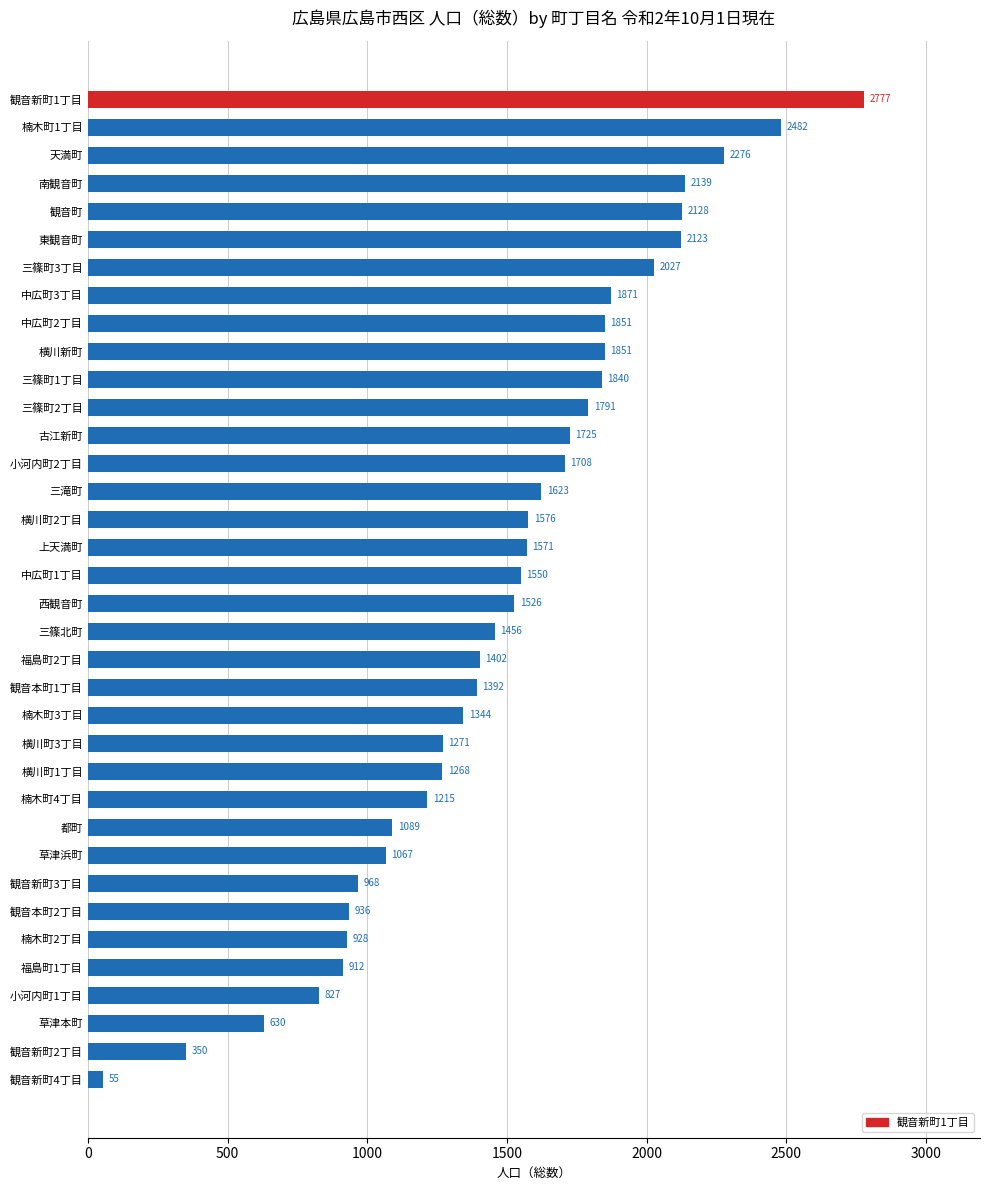

Between 中広町3丁目 and 観音本町2丁目, which is larger?

中広町3丁目